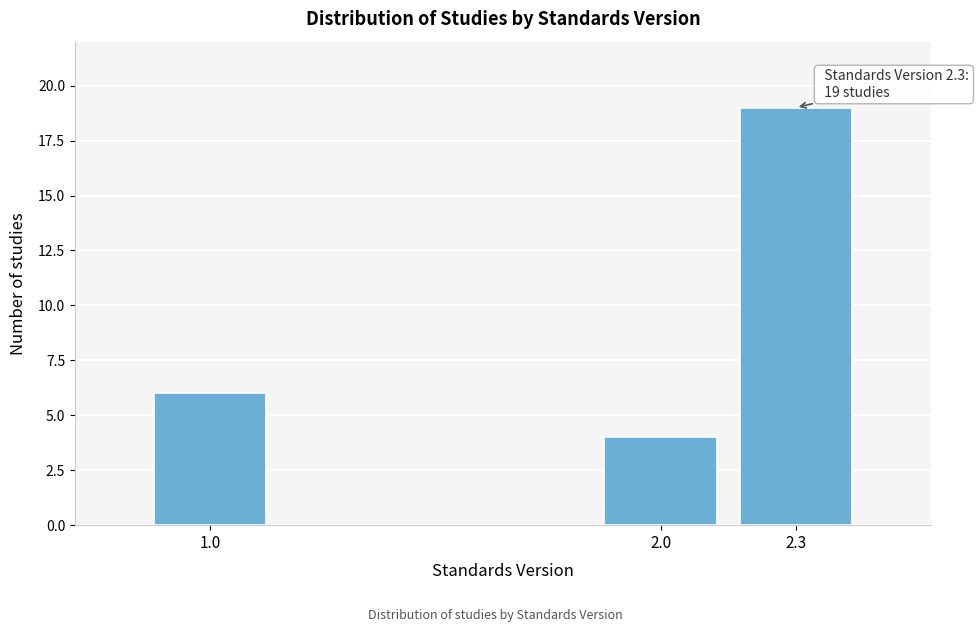

Reading left to right, what are all the values shown in this chart?

6	4	19